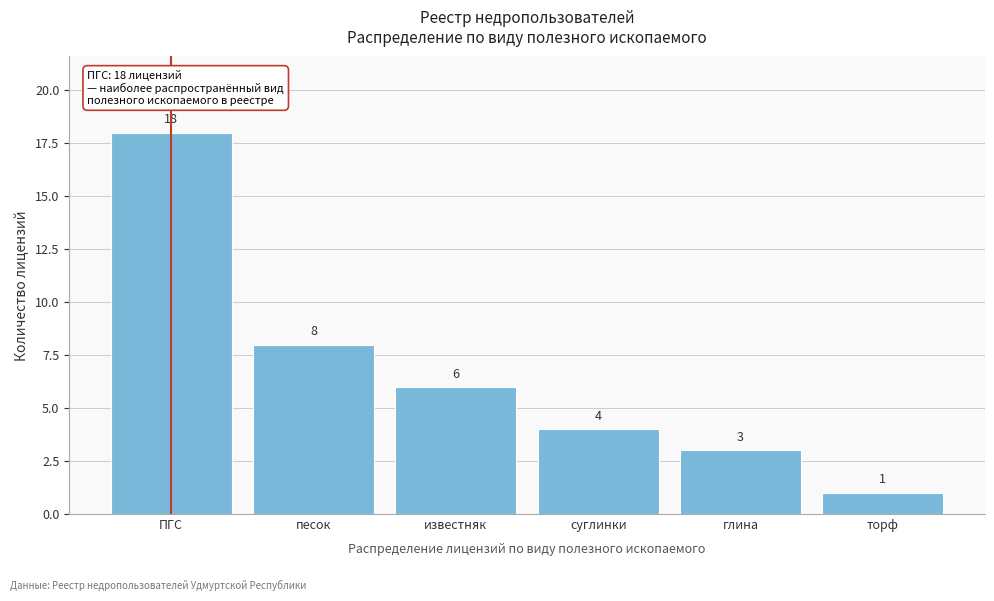

Reading right to left, extract all data points from this chart.

1	3	4	6	8	18